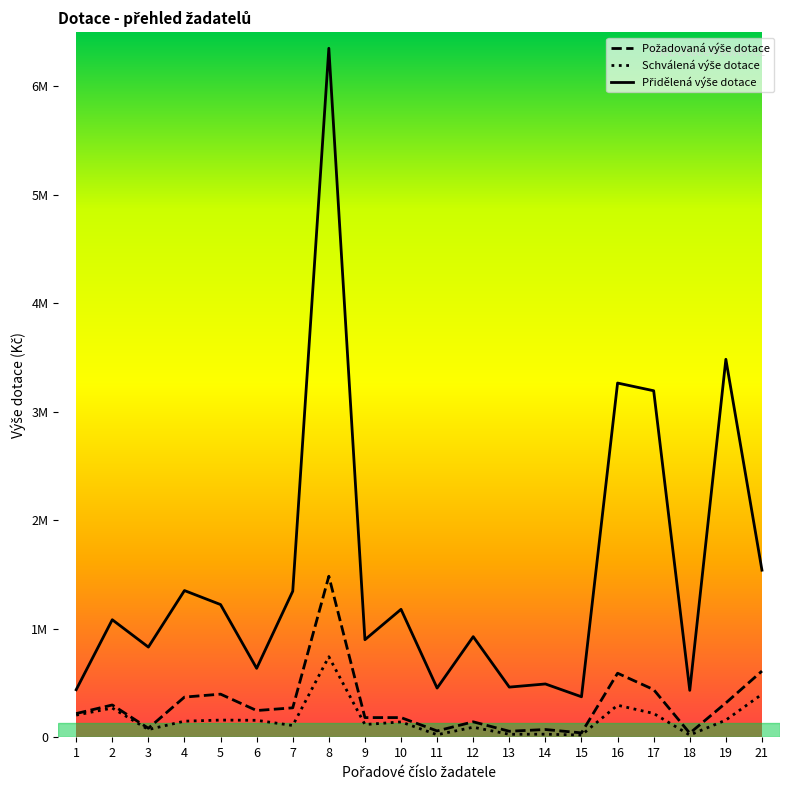

Which series has the widest spread of values?

Přidělená výše dotace